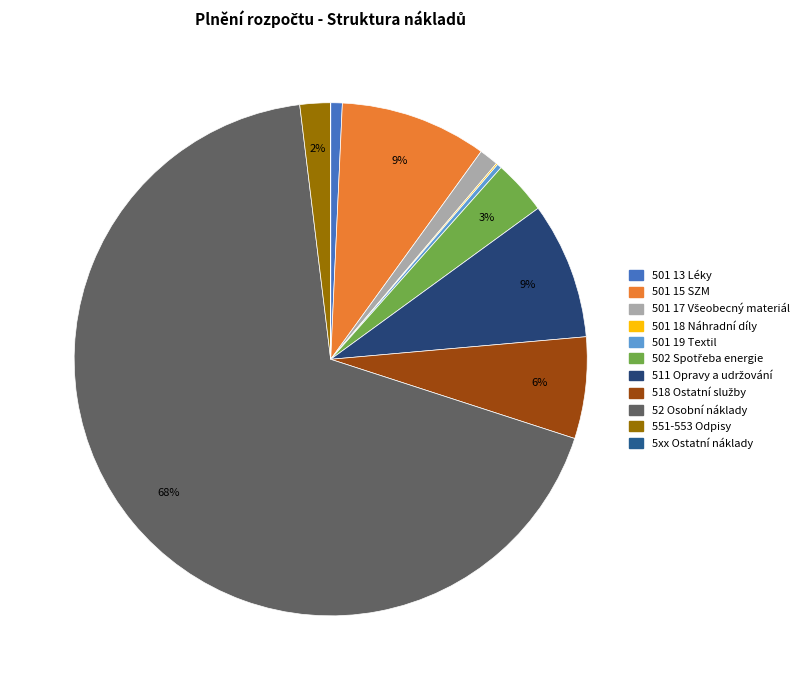

What percentage do 502 Spotřeba energie and 501 13 Léky together represent?

4.1%